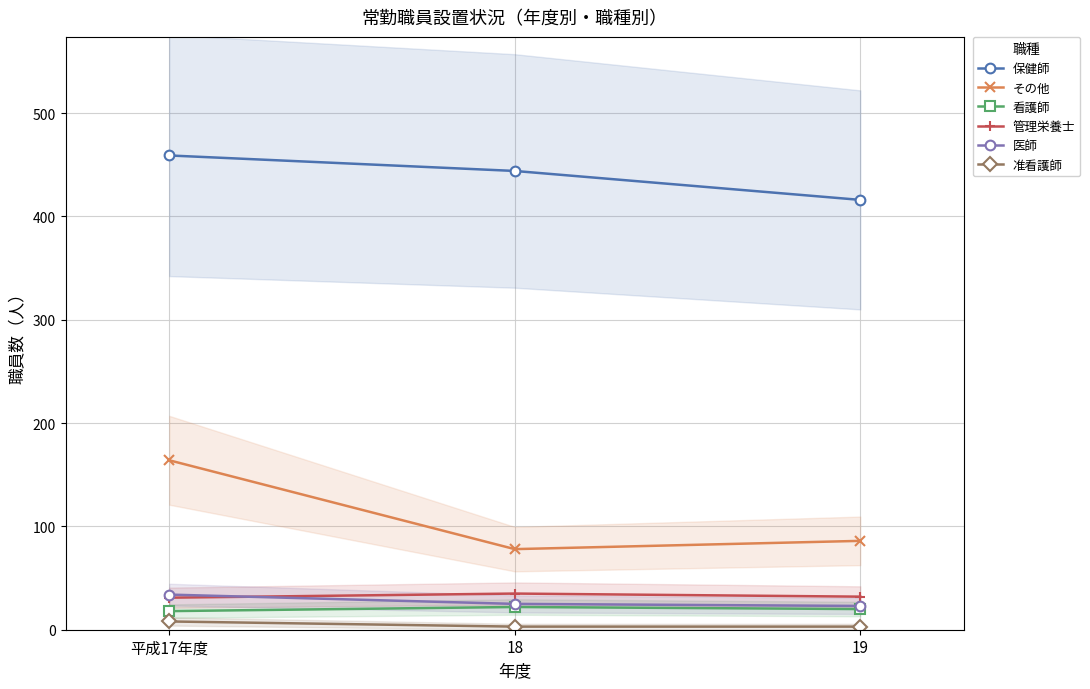

What is the difference between the maximum and second lowest values in the 看護師 series?

2